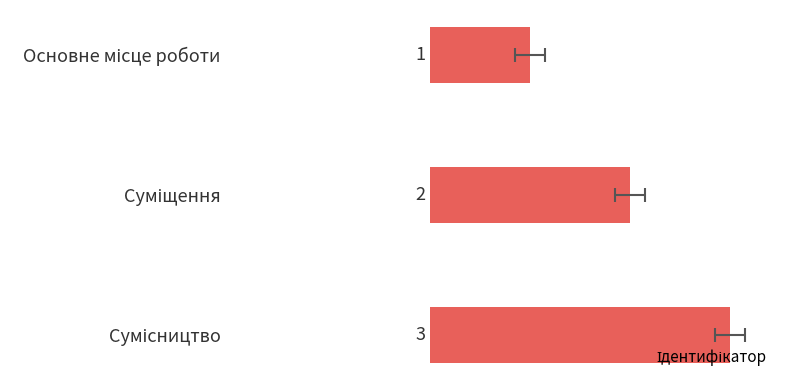

What is the value of the 1st bar from the left?

1